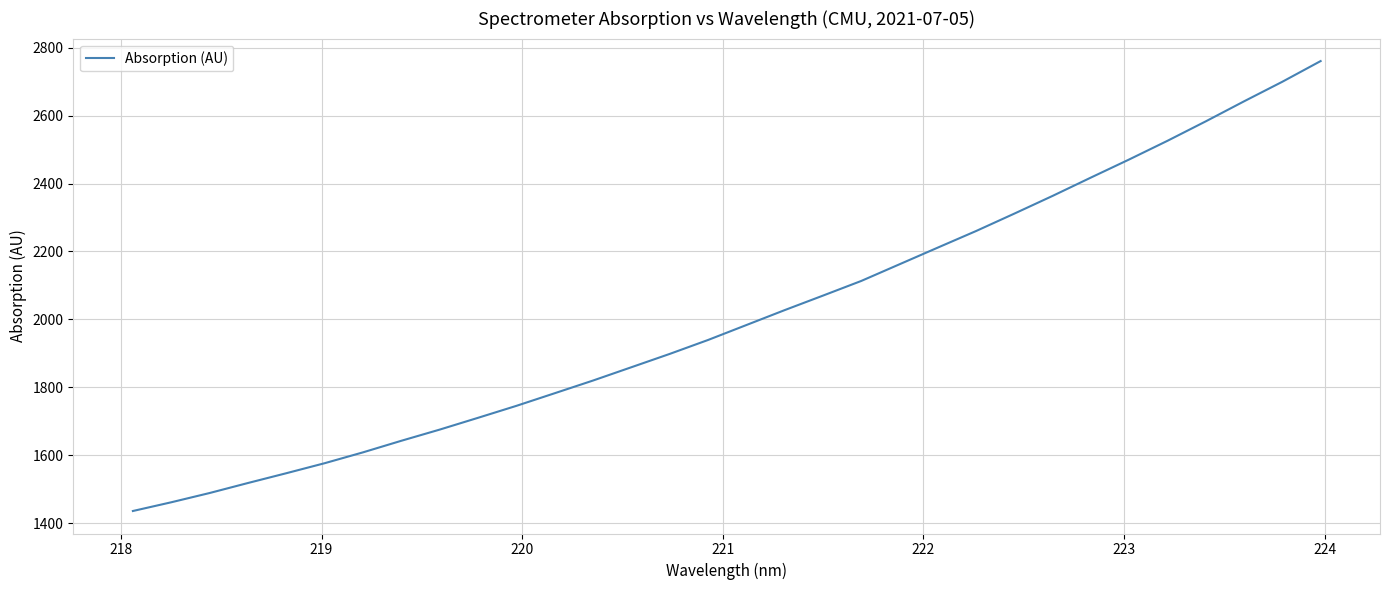

What is the minimum value shown in the chart?

1435.6